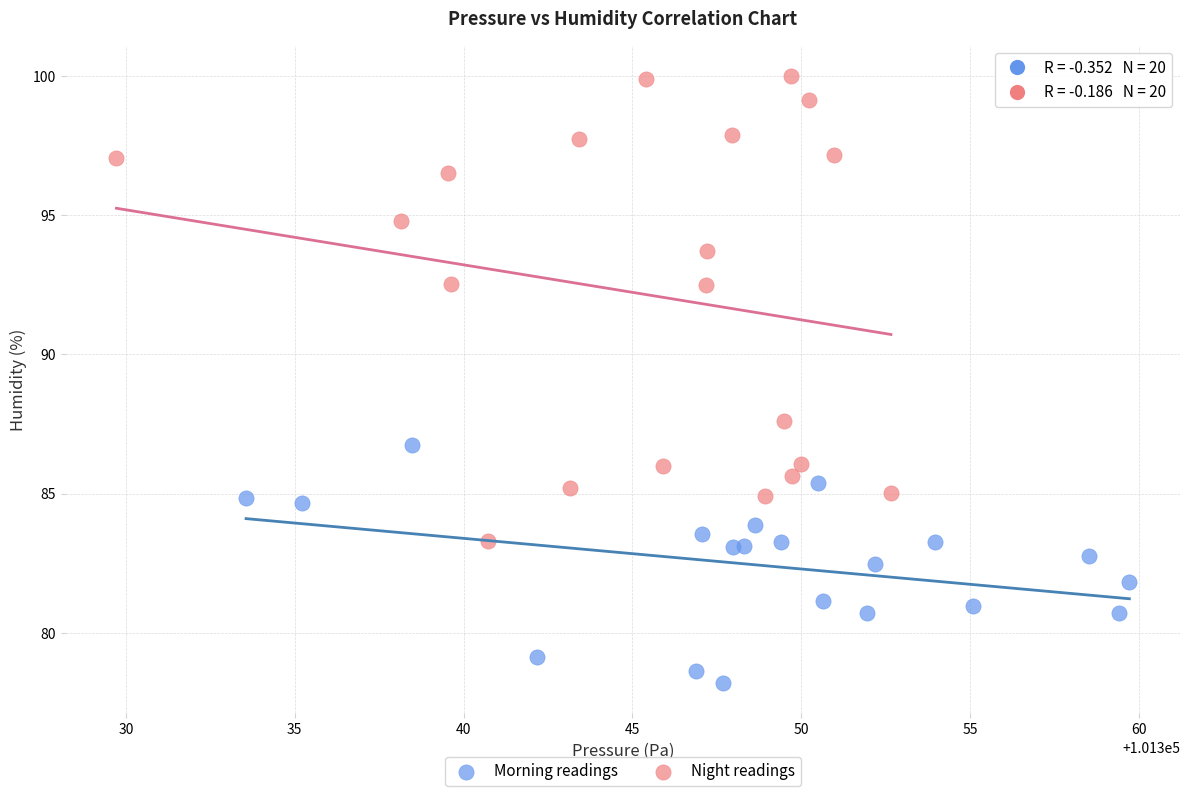

Which series reaches the maximum Y coordinate?

Night readings